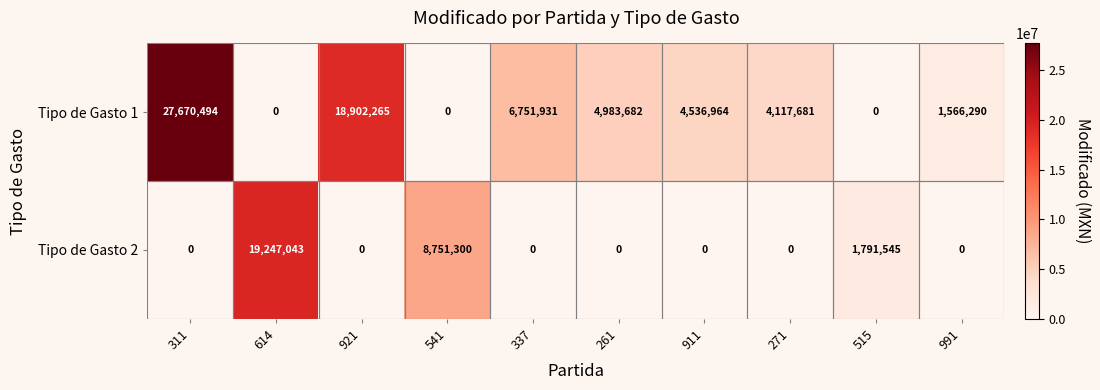

What is the difference between the maximum and minimum values in the Tipo de Gasto 2 series?

19247043